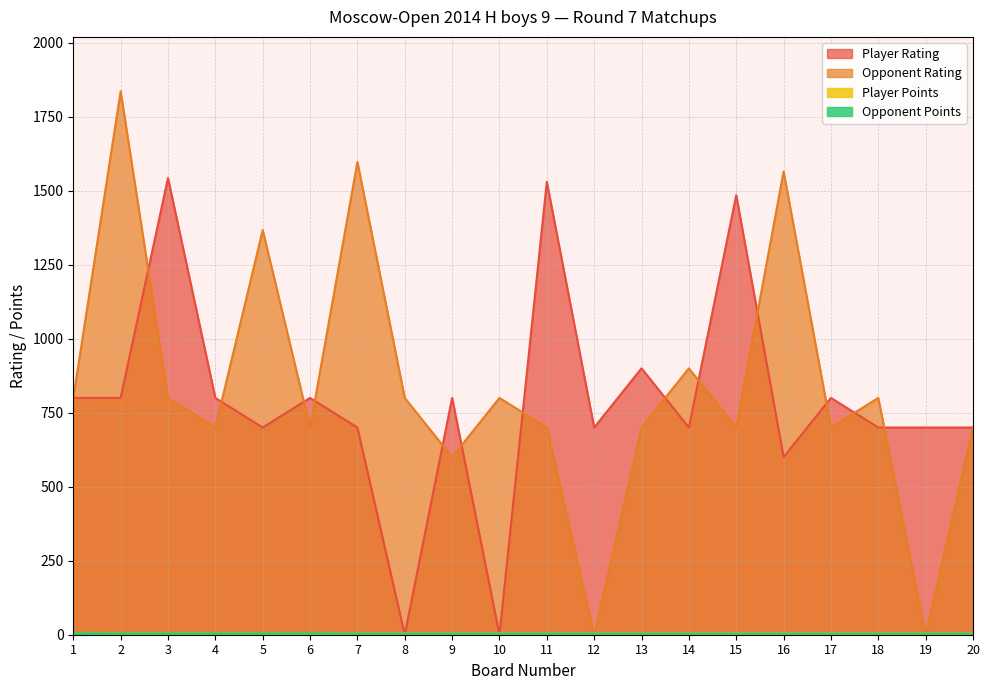

Does the chart have visible grid lines?

Yes